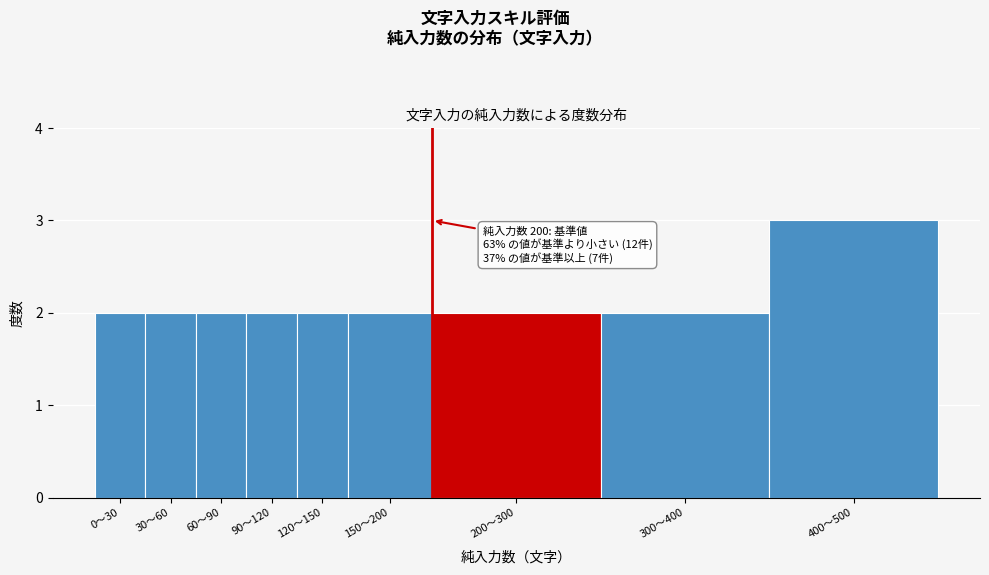

Reading right to left, what are all the values shown in this chart?

400〜500=3	300〜400=2	200〜300=2	150〜200=2	120〜150=2	90〜120=2	60〜90=2	30〜60=2	0〜30=2